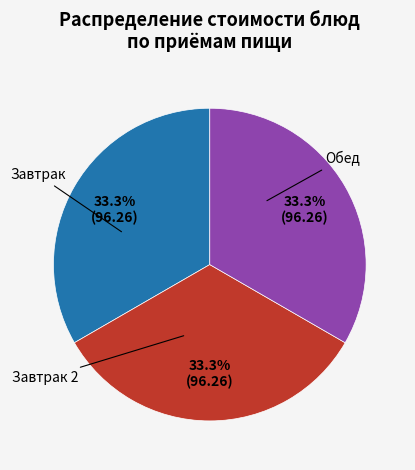

Does any single category account for the majority?

No